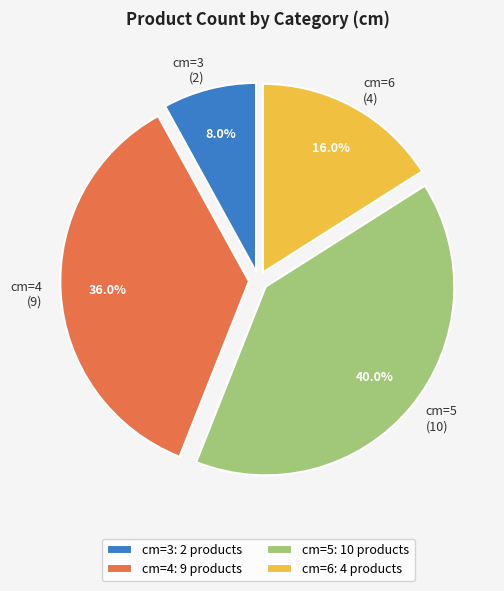

To the nearest percent, what is the difference between the largest and smallest slice percentages?

32%